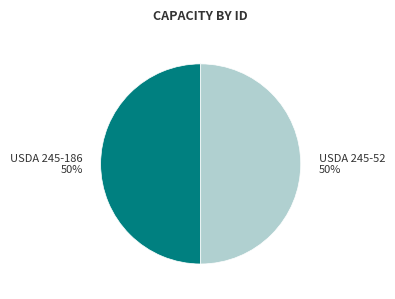

Approximately how many times larger is the value at USDA 245-52 compared to USDA 245-186?

1.0